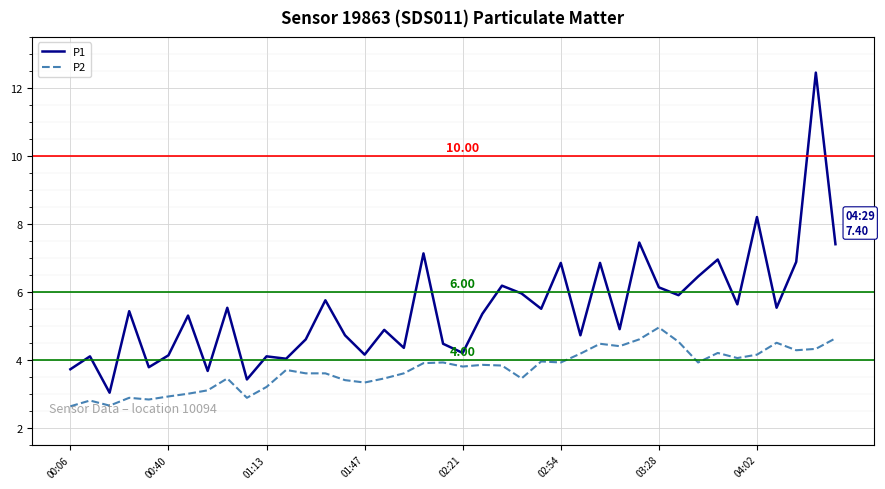

Which series has the largest total across all categories?

P1